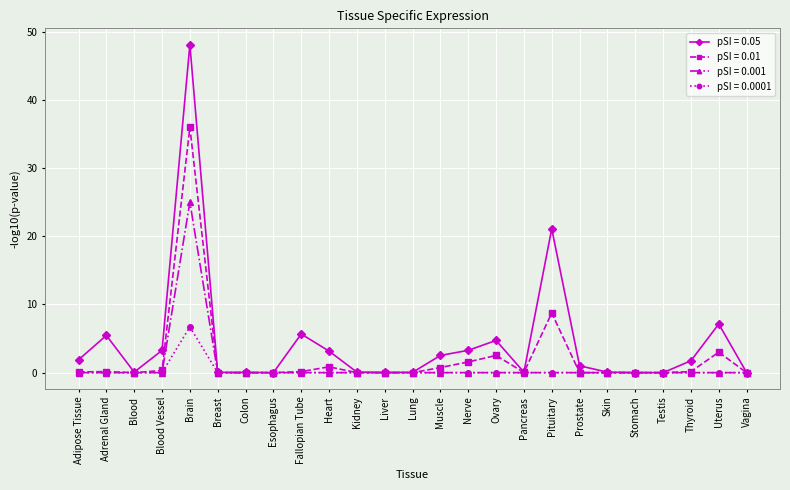

How many lines are shown in the chart?

4